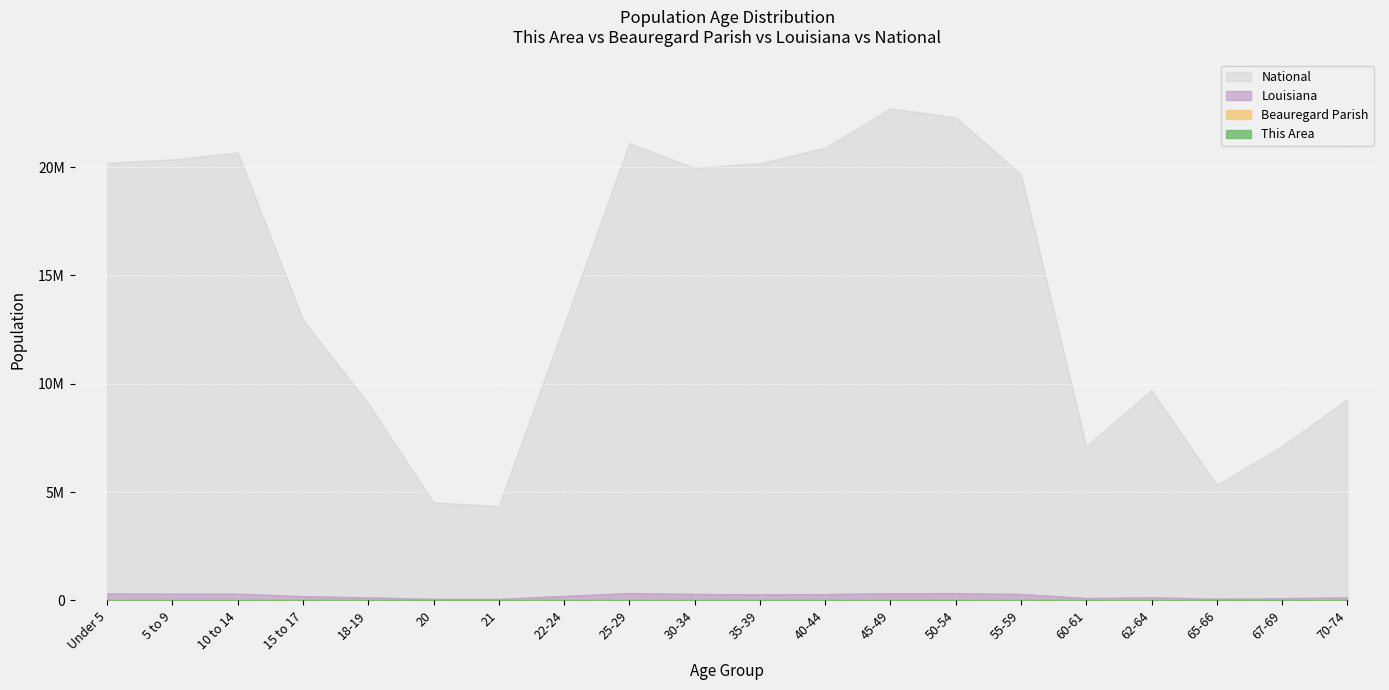

Does the chart display data point markers on the line(s)?

No